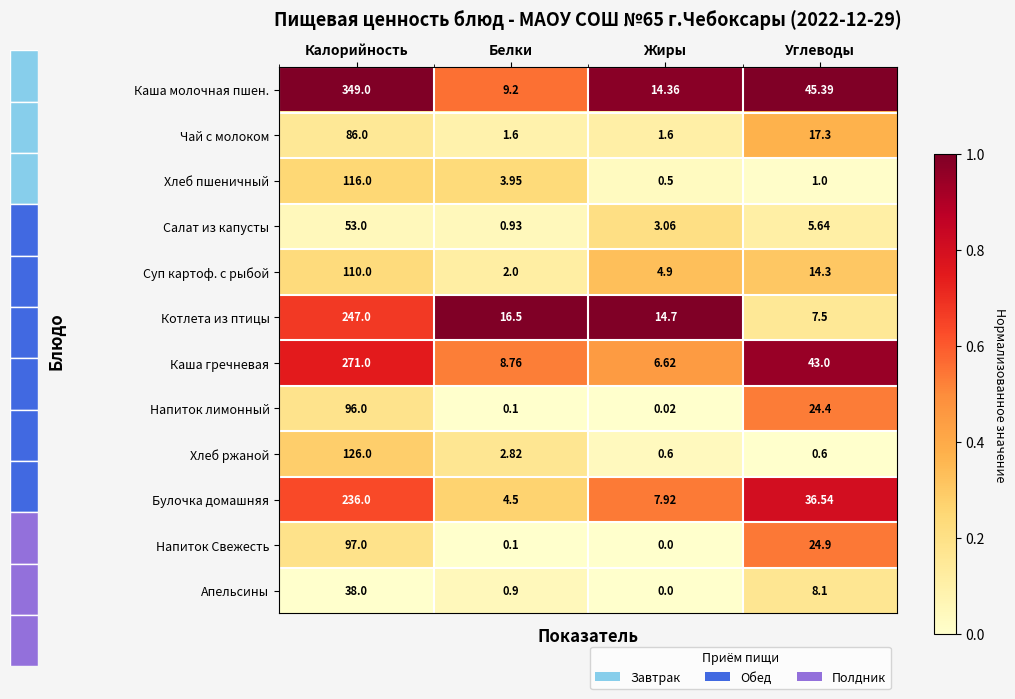

Which category has the highest value in the Котлета из птицы series?

Калорийность